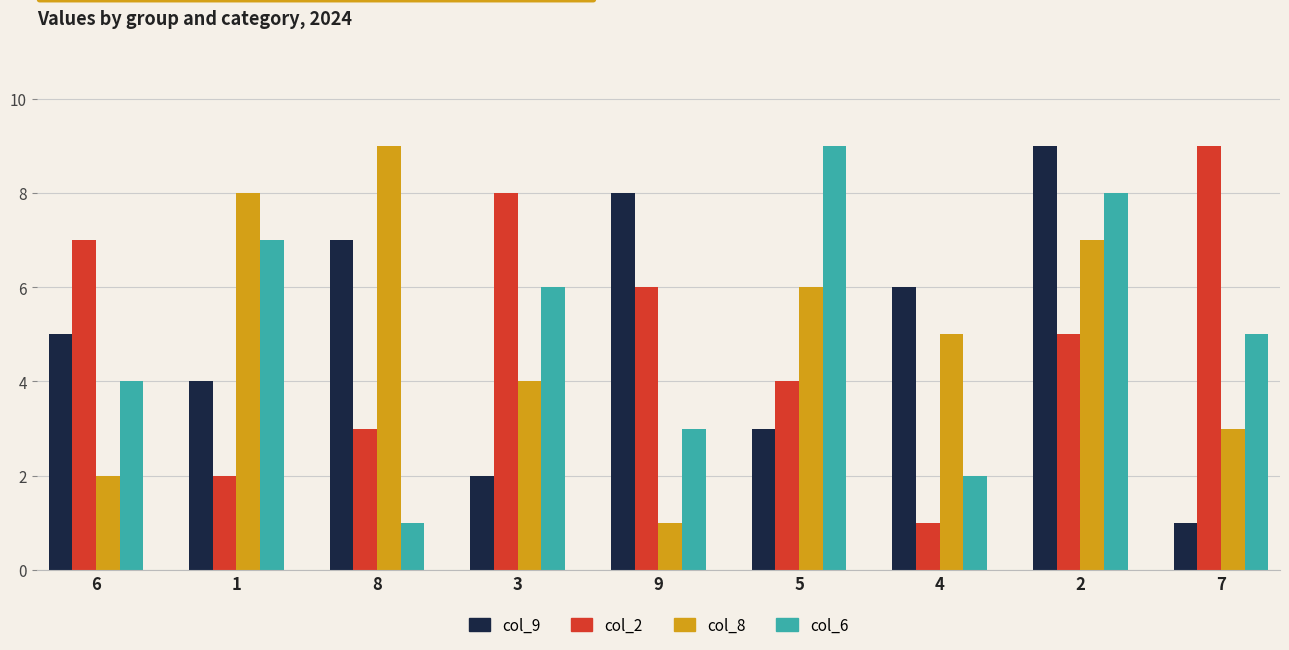

What position from the right is 9?

5